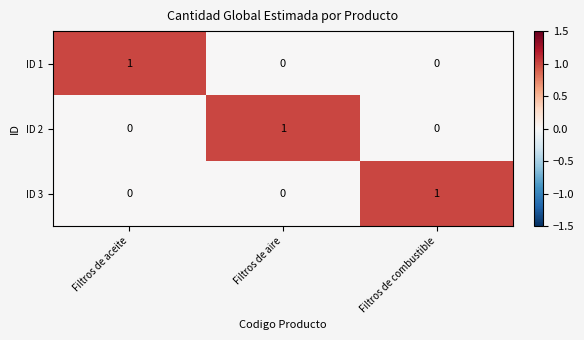

What is the spread (max minus min) of values at Filtros de aire?

1